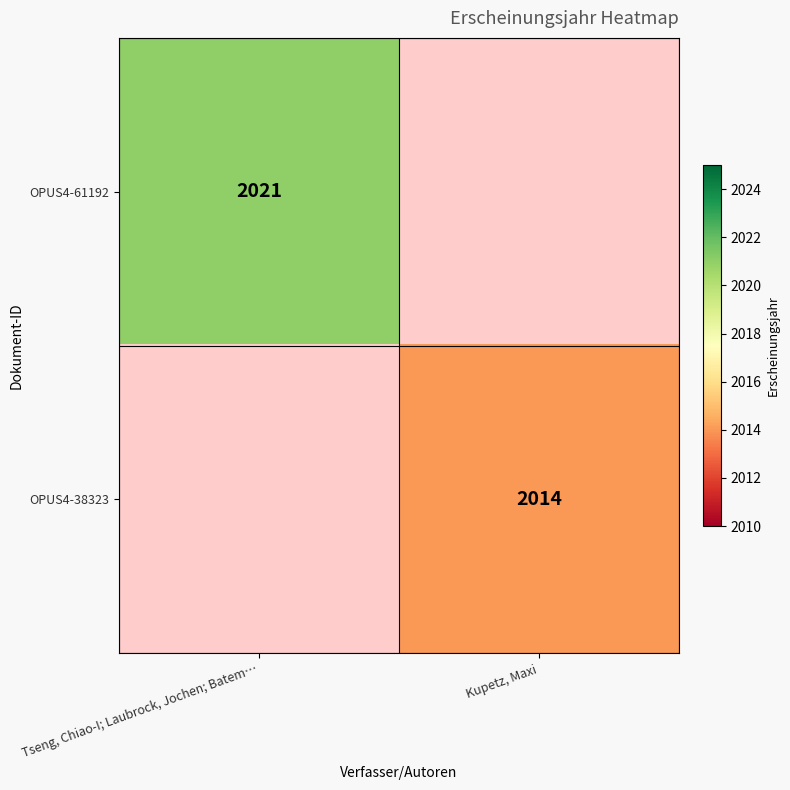

What is the minimum value shown in the chart?

2014.0